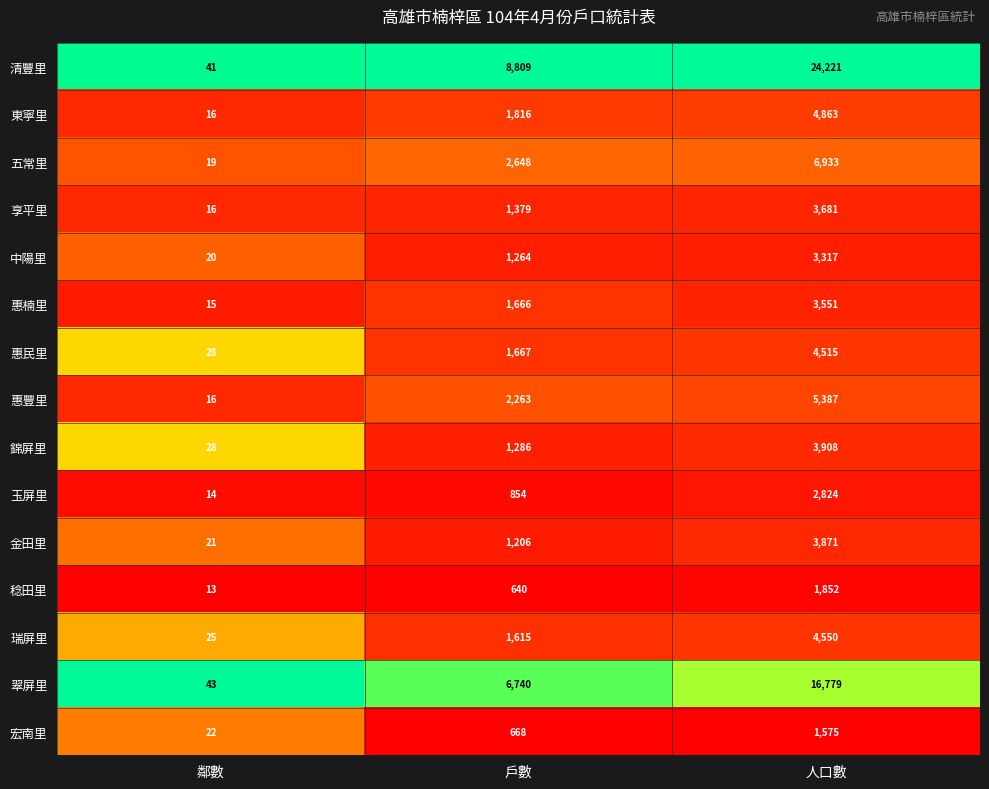

At 戶數, list the series in order from largest to smallest.

清豐里, 翠屏里, 五常里, 惠豐里, 東寧里, 惠民里, 惠楠里, 瑞屏里, 享平里, 錦屏里, 中陽里, 金田里, 玉屏里, 宏南里, 稔田里